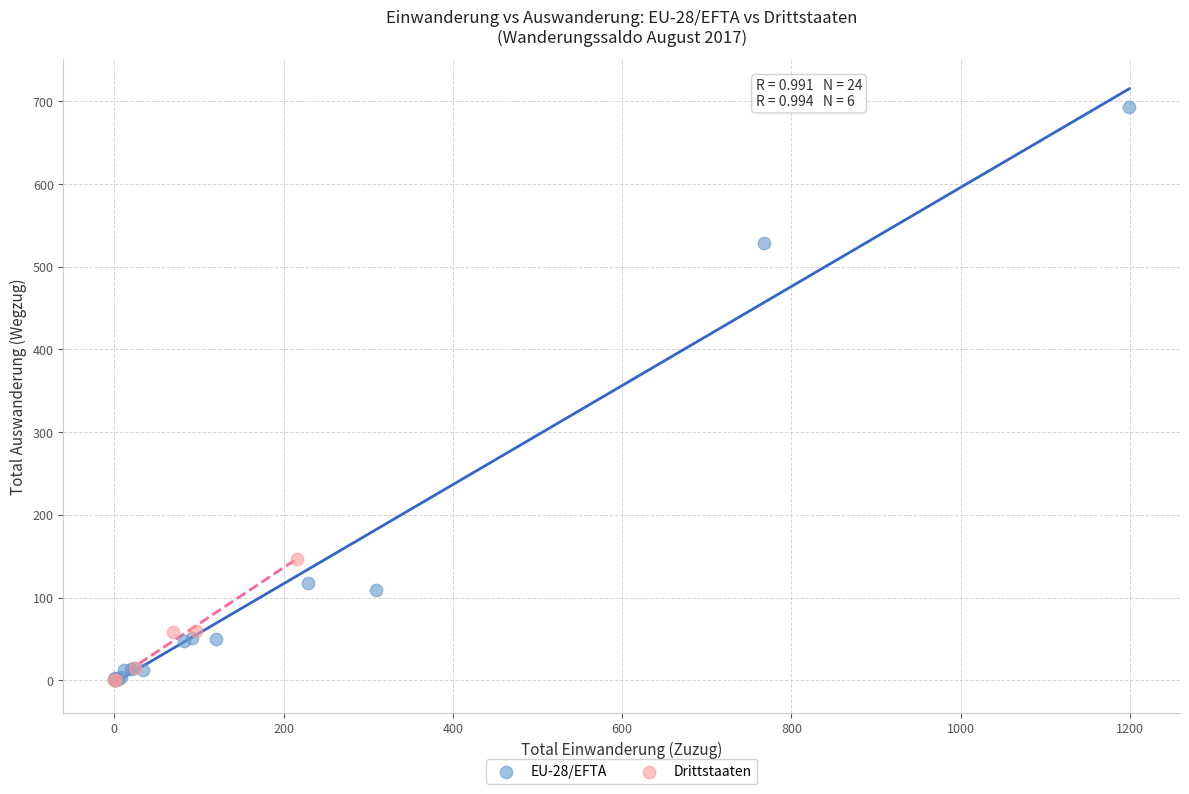

Which series has the largest Y range (max minus min)?

EU-28/EFTA